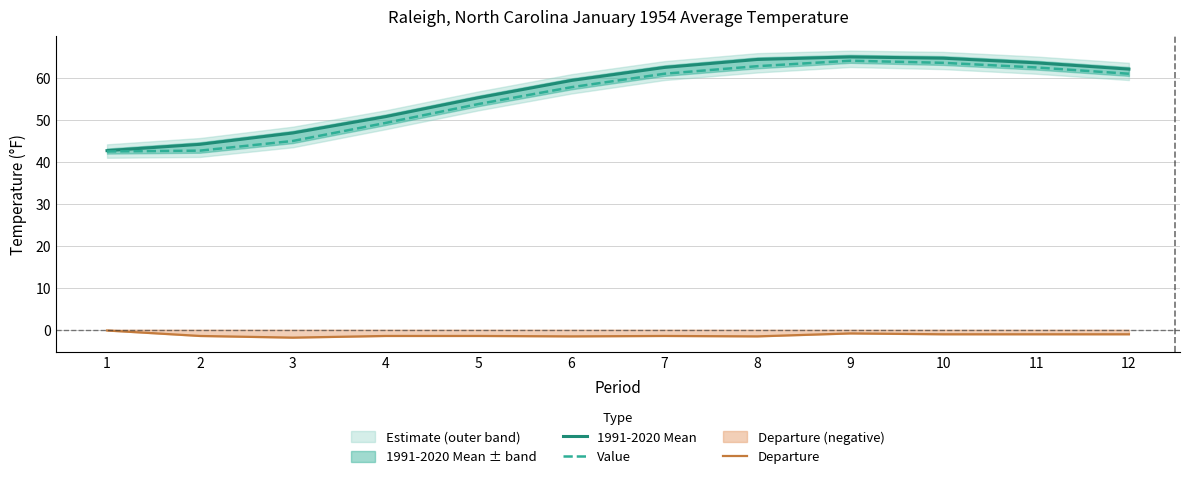

What is the total value across all series at 2?

85.2